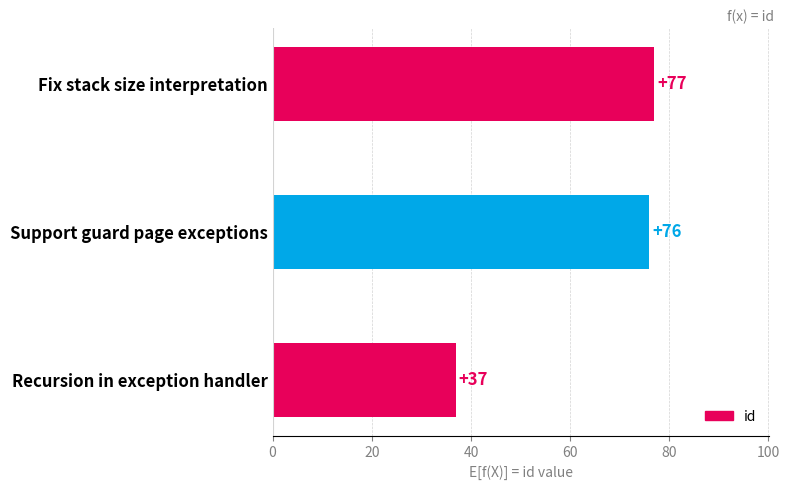

What is the difference between the maximum and minimum values?

40